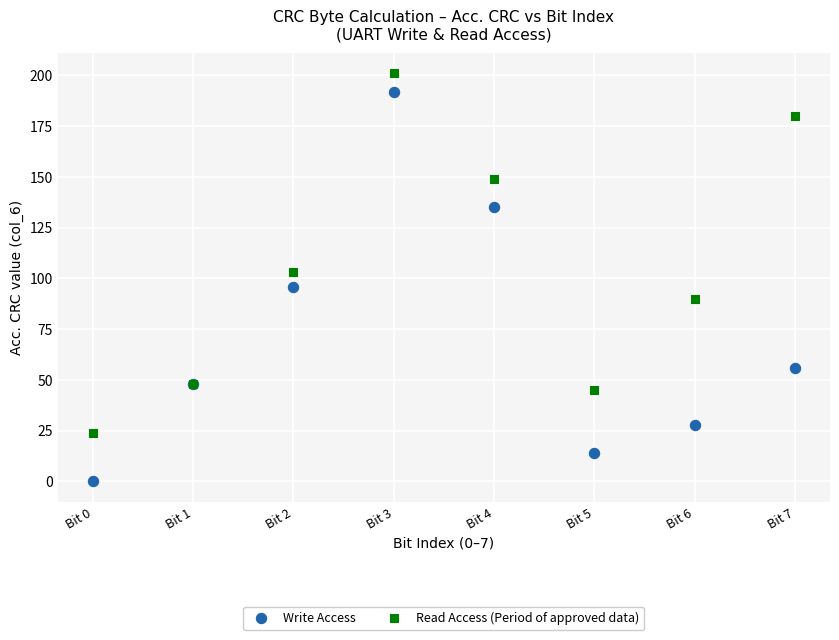

Which series reaches the maximum Y coordinate?

Read Access (Period of approved data)